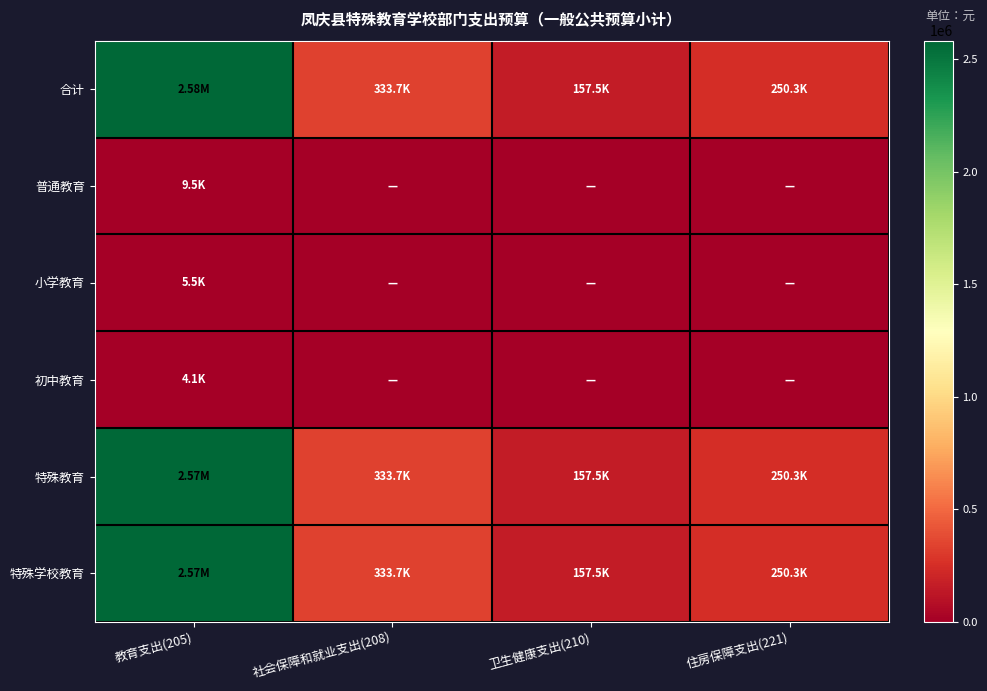

Between 教育支出(205) and 住房保障支出(221), which series saw the biggest shift?

合计